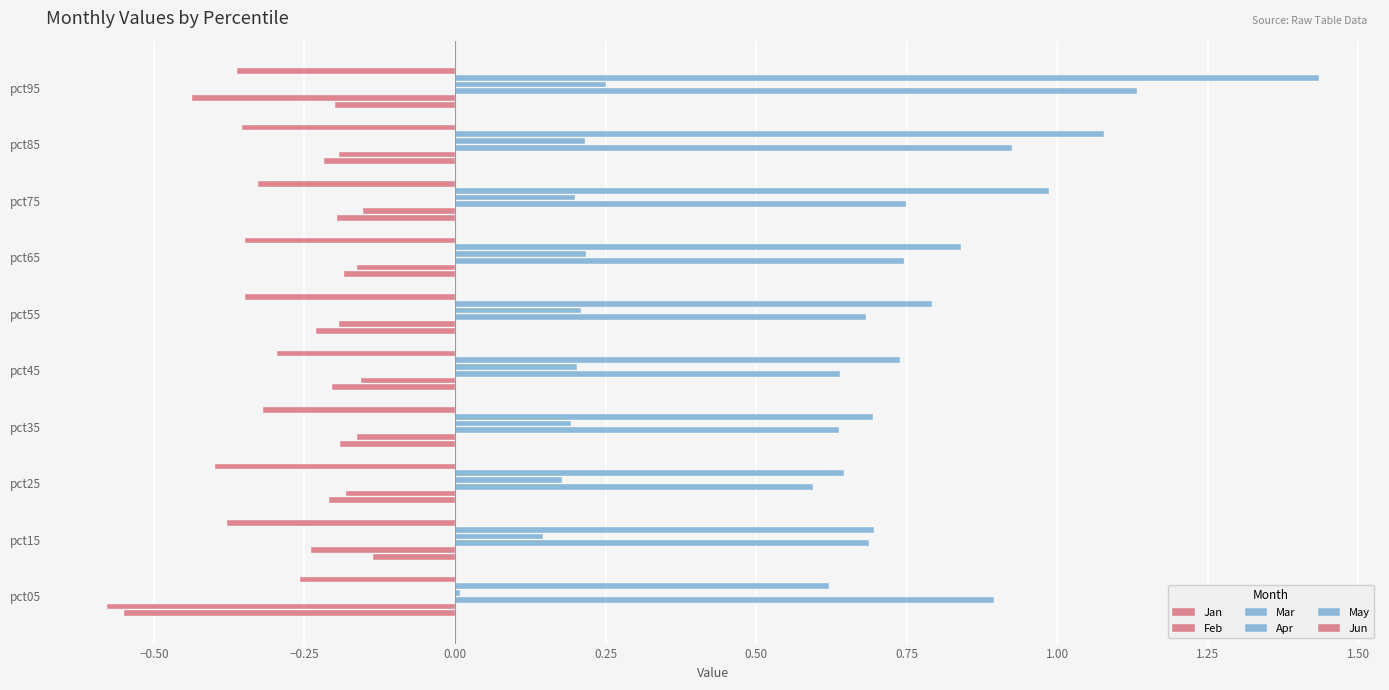

How many data points does each series have?

10